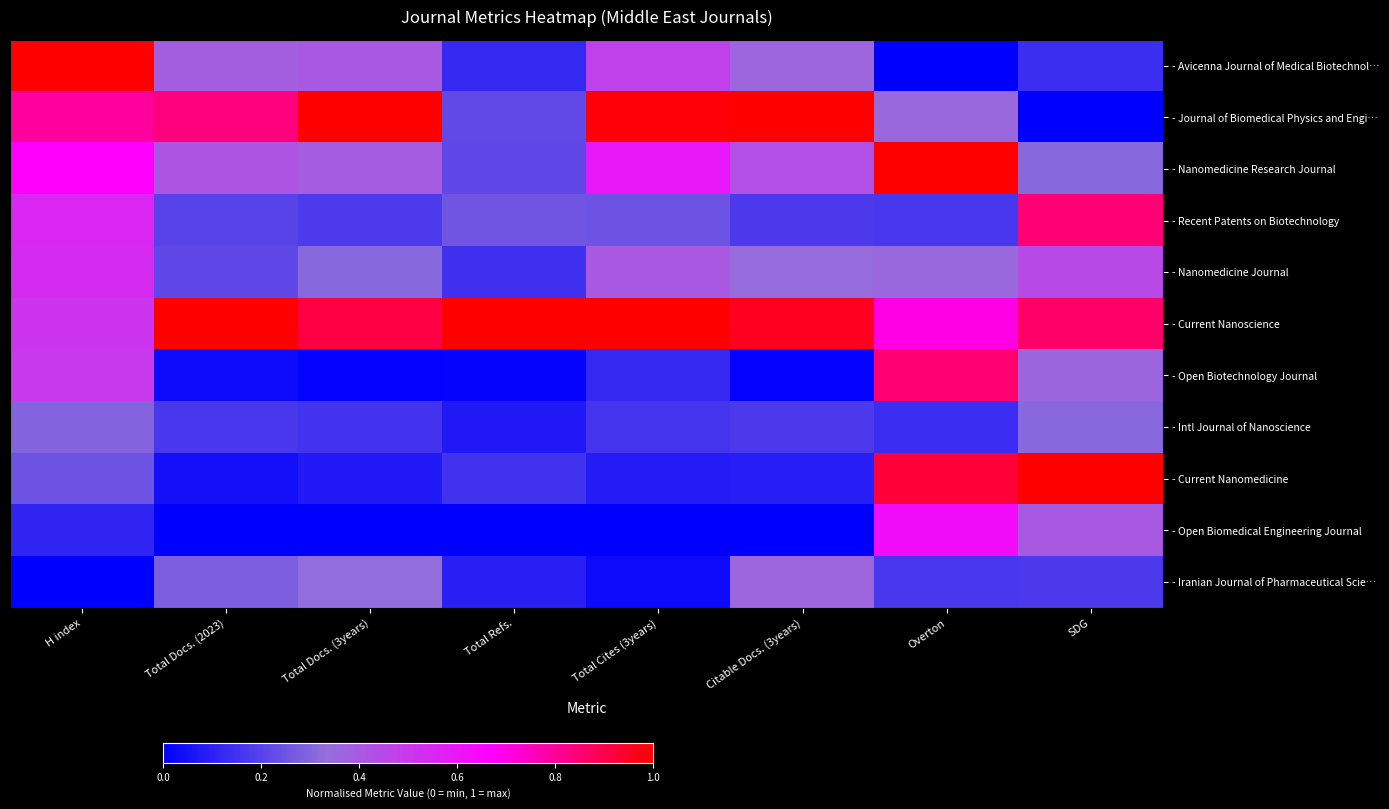

Reading left to right, transcribe all the data shown in this chart.

- Avicenna Journal of Medical Biotechnol…: H index=1.0	Total Docs. (2023)=0.4	Total Docs. (3years)=0.4	Total Refs.=0.1	Total Cites (3years)=0.5	Citable Docs. (3years)=0.4	Overton=0.0	SDG=0.1
- Journal of Biomedical Physics and Engi…: H index=0.8	Total Docs. (2023)=0.8	Total Docs. (3years)=1.0	Total Refs.=0.2	Total Cites (3years)=1.0	Citable Docs. (3years)=1.0	Overton=0.4	SDG=0.0
- Nanomedicine Research Journal: H index=0.7	Total Docs. (2023)=0.4	Total Docs. (3years)=0.4	Total Refs.=0.2	Total Cites (3years)=0.6	Citable Docs. (3years)=0.4	Overton=1.0	SDG=0.3
- Recent Patents on Biotechnology: H index=0.6	Total Docs. (2023)=0.2	Total Docs. (3years)=0.2	Total Refs.=0.3	Total Cites (3years)=0.2	Citable Docs. (3years)=0.2	Overton=0.2	SDG=0.8
- Nanomedicine Journal: H index=0.5	Total Docs. (2023)=0.2	Total Docs. (3years)=0.3	Total Refs.=0.1	Total Cites (3years)=0.4	Citable Docs. (3years)=0.3	Overton=0.4	SDG=0.4
- Current Nanoscience: H index=0.5	Total Docs. (2023)=1.0	Total Docs. (3years)=0.9	Total Refs.=1.0	Total Cites (3years)=1.0	Citable Docs. (3years)=1.0	Overton=0.7	SDG=0.9
- Open Biotechnology Journal: H index=0.5	Total Docs. (2023)=0.0	Total Docs. (3years)=0.0	Total Refs.=0.0	Total Cites (3years)=0.1	Citable Docs. (3years)=0.0	Overton=0.9	SDG=0.4
- Intl Journal of Nanoscience: H index=0.3	Total Docs. (2023)=0.2	Total Docs. (3years)=0.2	Total Refs.=0.1	Total Cites (3years)=0.2	Citable Docs. (3years)=0.2	Overton=0.1	SDG=0.3
- Current Nanomedicine: H index=0.2	Total Docs. (2023)=0.0	Total Docs. (3years)=0.1	Total Refs.=0.1	Total Cites (3years)=0.1	Citable Docs. (3years)=0.1	Overton=0.9	SDG=1.0
- Open Biomedical Engineering Journal: H index=0.1	Total Docs. (2023)=0.0	Total Docs. (3years)=0.0	Total Refs.=0.0	Total Cites (3years)=0.0	Citable Docs. (3years)=0.0	Overton=0.6	SDG=0.4
- Iranian Journal of Pharmaceutical Scie…: H index=0.0	Total Docs. (2023)=0.3	Total Docs. (3years)=0.3	Total Refs.=0.1	Total Cites (3years)=0.0	Citable Docs. (3years)=0.4	Overton=0.2	SDG=0.2